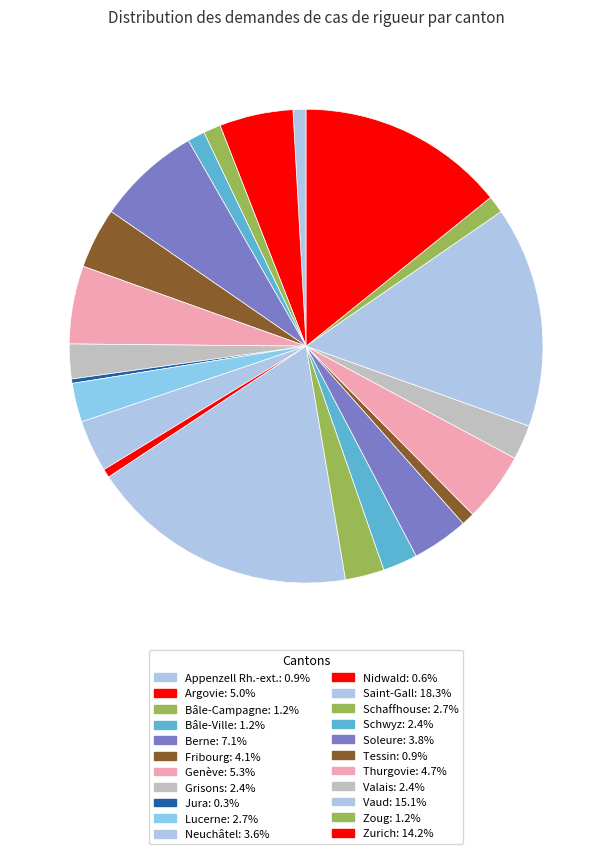

How many slices are in this pie chart?

22